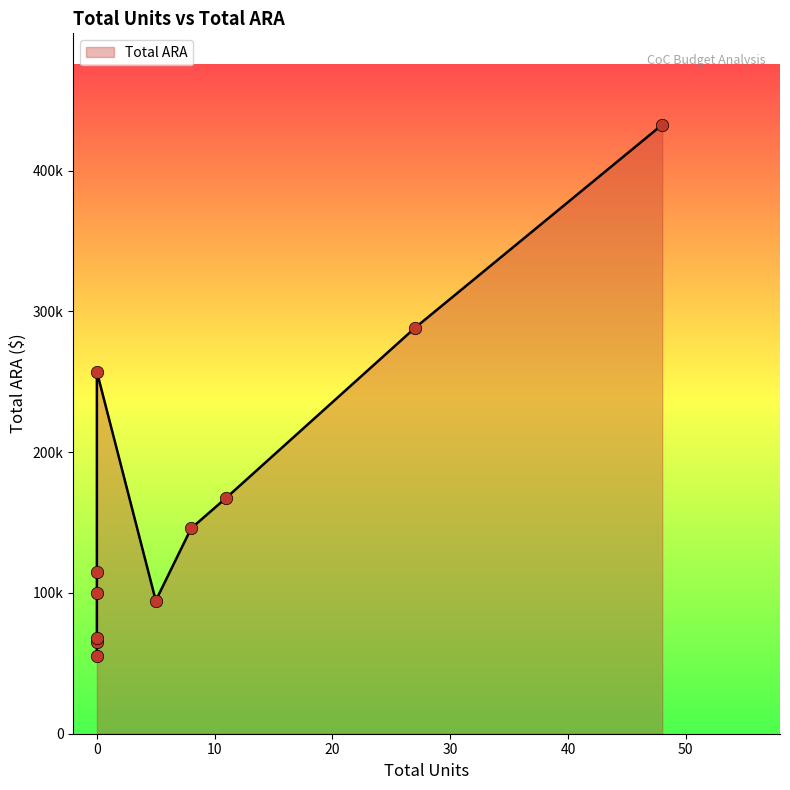

Approximately how many times larger is the value at 11 compared to 48?

0.4